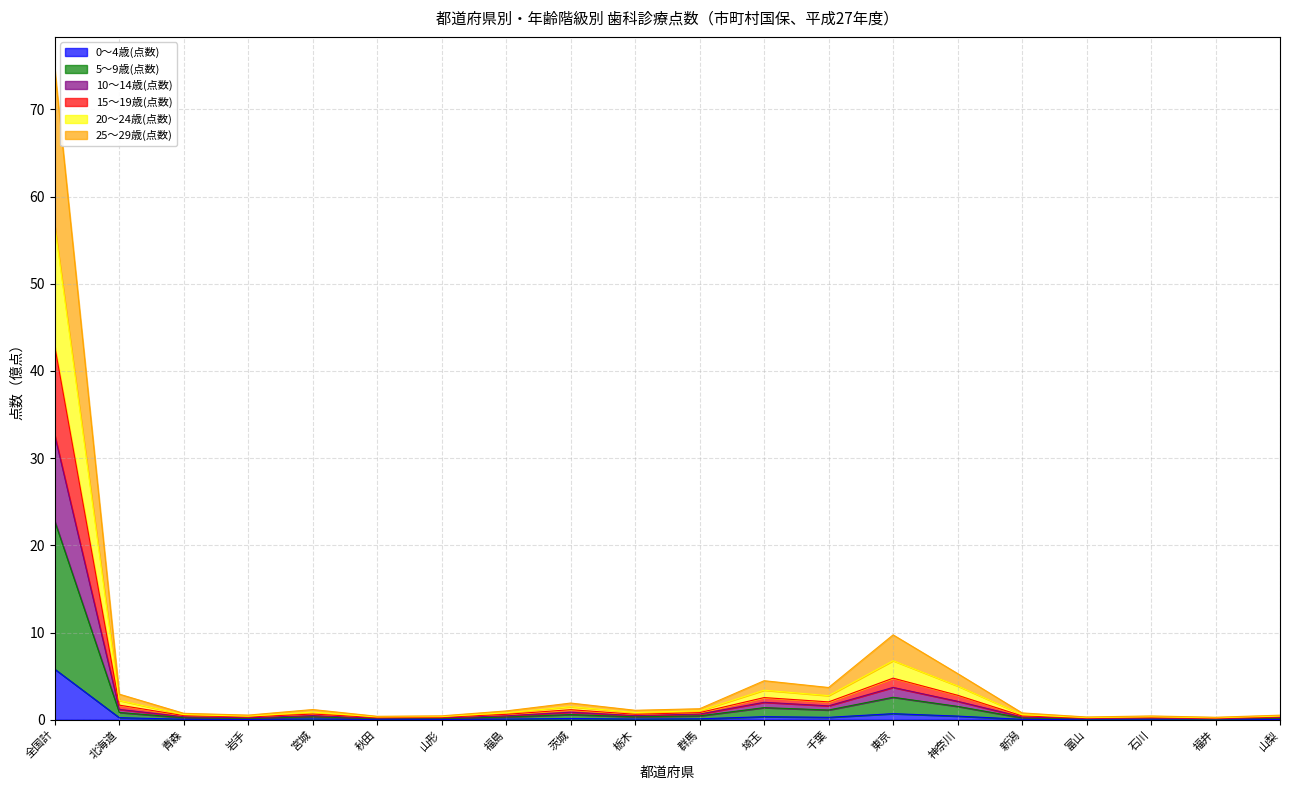

True or false: 25～29歳(点数) and 10～14歳(点数) intersect in this chart.

False